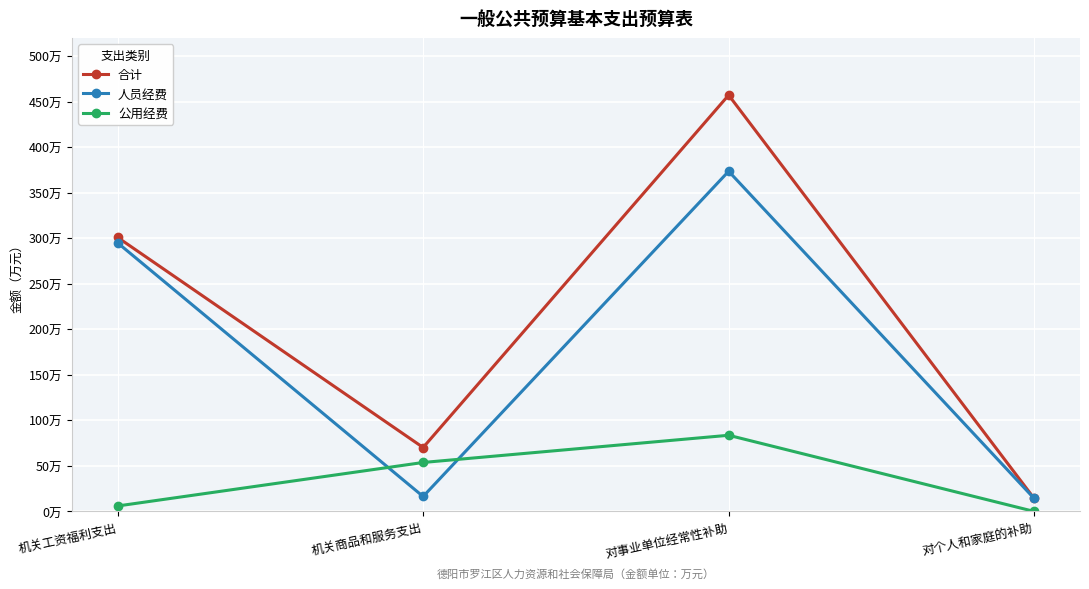

Which has a higher value, 机关商品和服务支出 or 对事业单位经常性补助?

对事业单位经常性补助